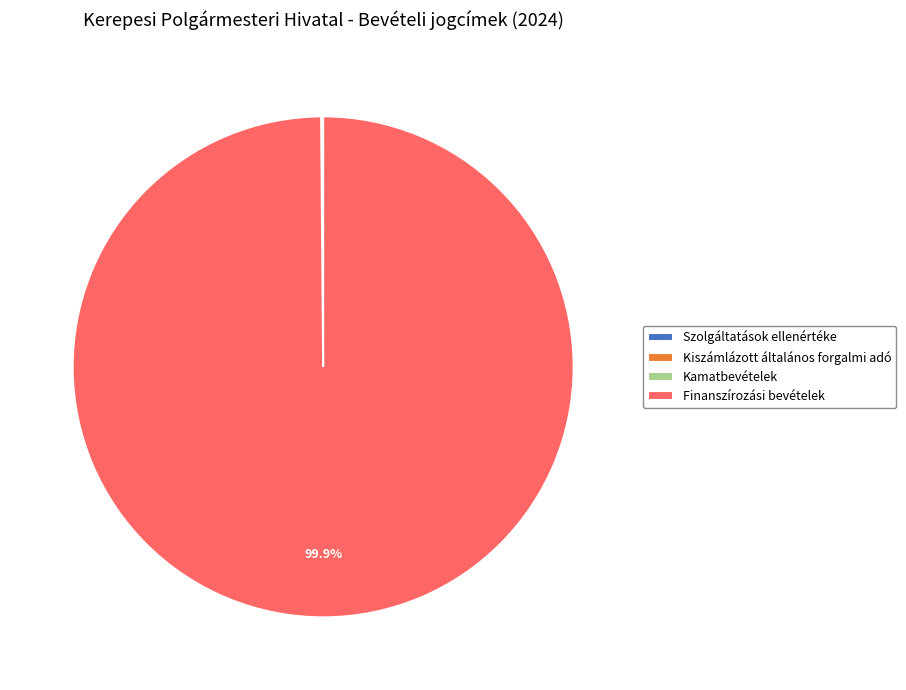

Which category has the biggest portion of the pie?

Finanszírozási bevételek